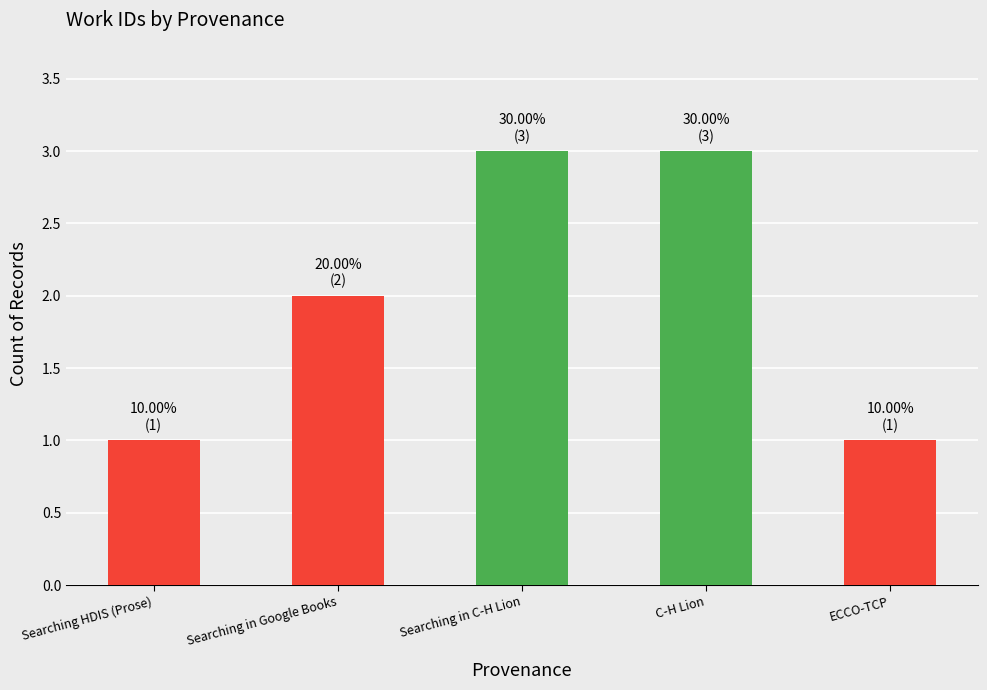

How many data points are less than 2?

2